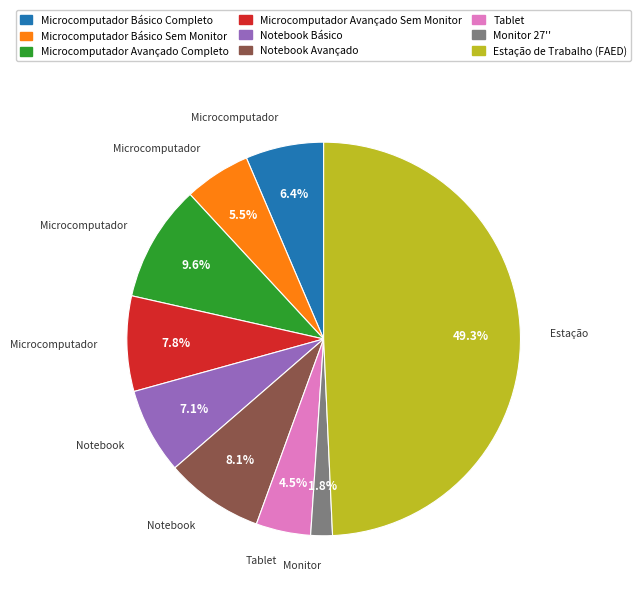

Which has a higher value, Monitor 27'' or Tablet?

Tablet